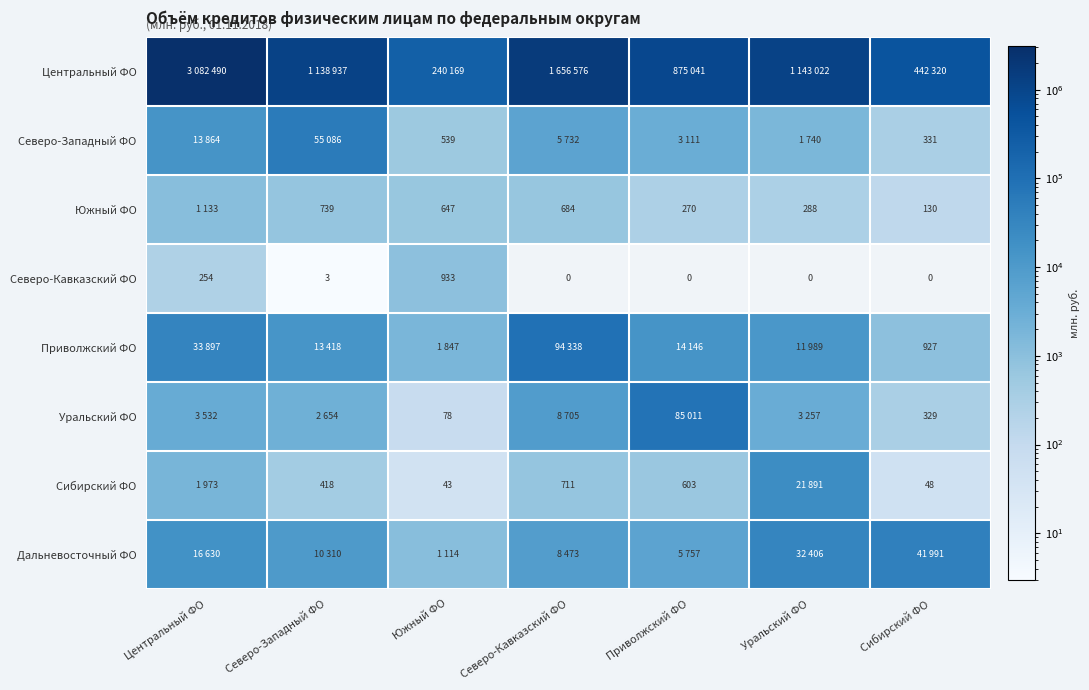

How many data points does each series have?

7